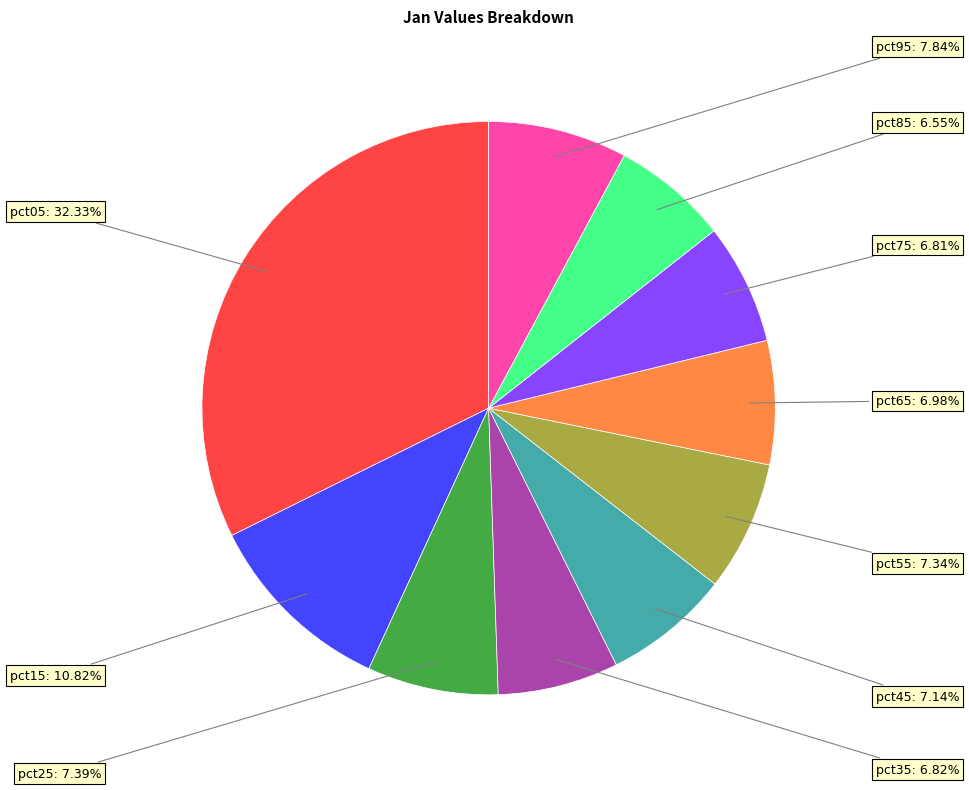

Which category has the biggest portion of the pie?

pct05